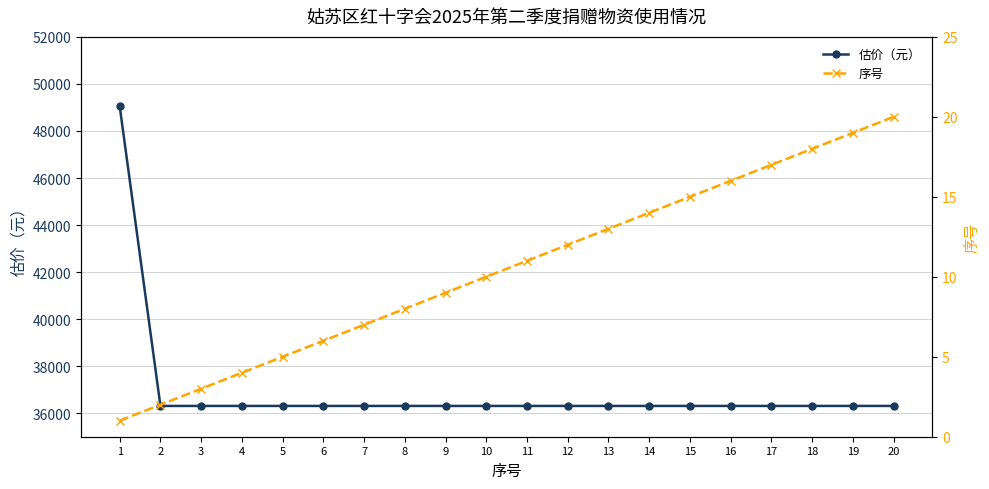

Reading right to left, what are all the values shown in this chart?

估价（元）: 20=36309	19=36309	18=36309	17=36309	16=36309	15=36309	14=36309	13=36309	12=36309	11=36309	10=36309	9=36309	8=36309	7=36309	6=36309	5=36309	4=36309	3=36309	2=36309	1=49043
序号: 20=20	19=19	18=18	17=17	16=16	15=15	14=14	13=13	12=12	11=11	10=10	9=9	8=8	7=7	6=6	5=5	4=4	3=3	2=2	1=1